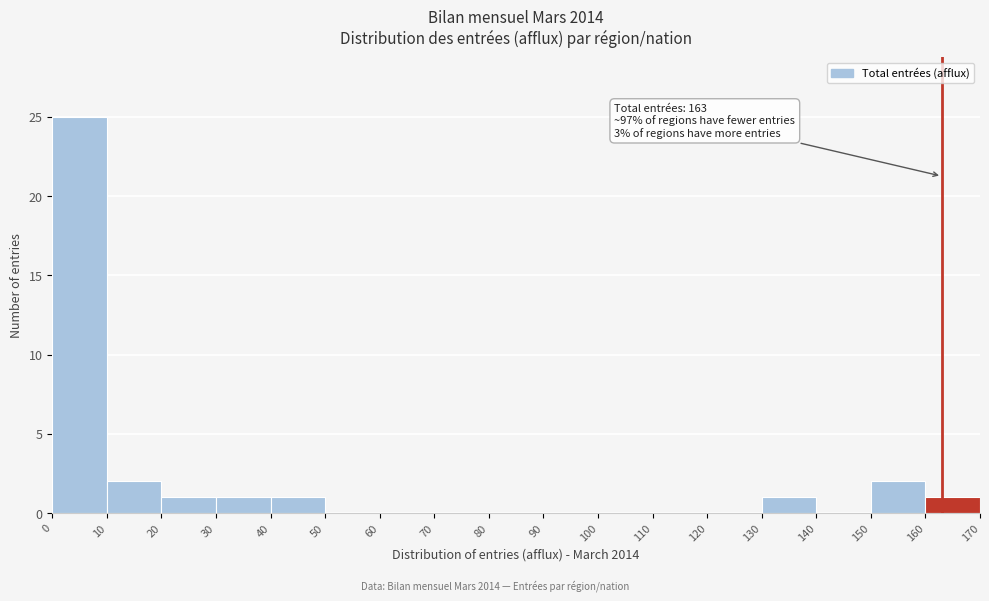

Over which range of the x-axis is the bar tallest?

0 to 10